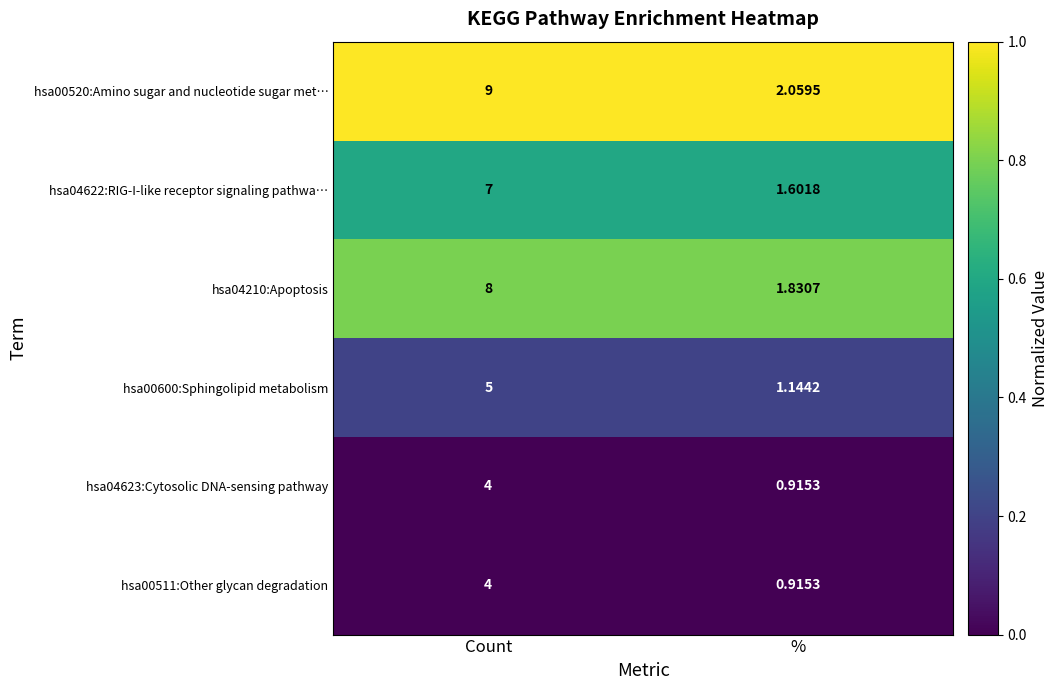

How many series are shown in this chart?

6